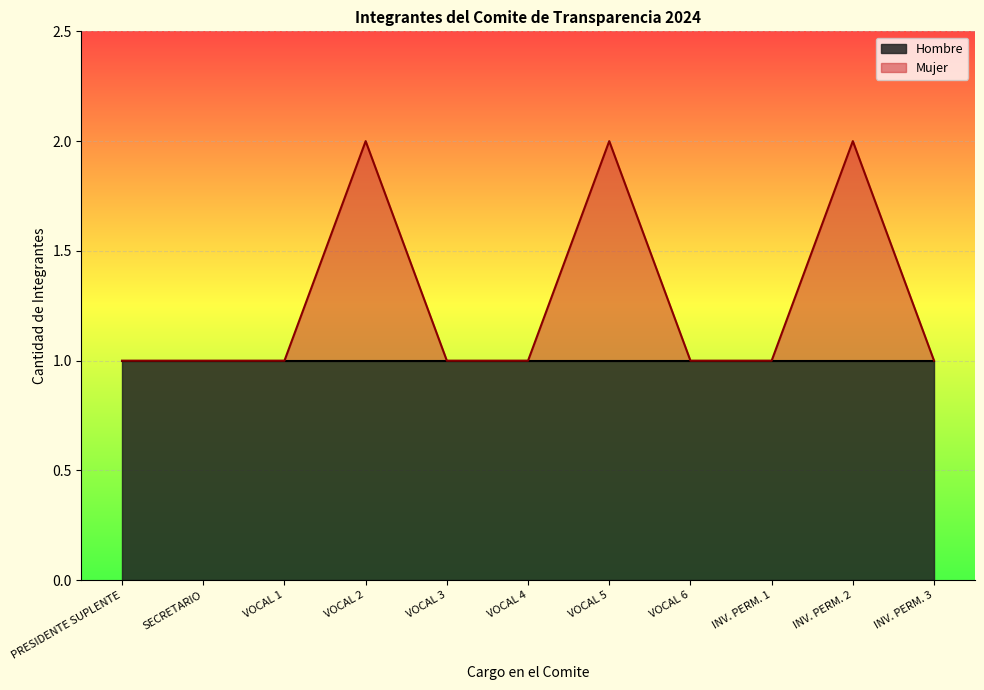

True or false: Hombre has a value of 0 at SECRETARIO.

False